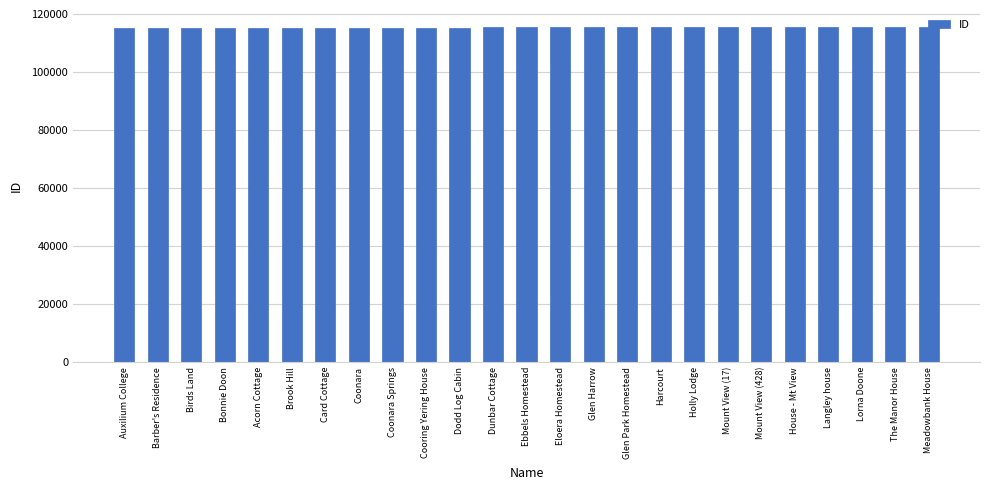

What is the value of the 21st bar from the left?

115417